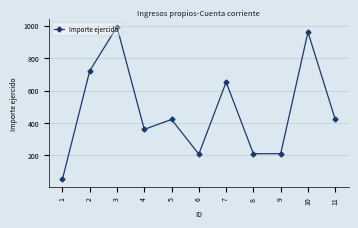

What is the maximum value shown in the chart?

992